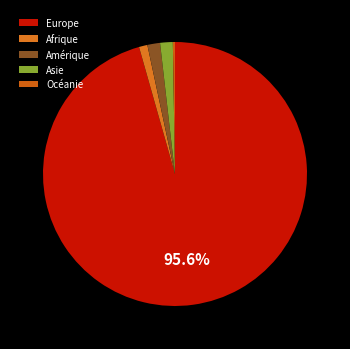

Which category accounts for the majority?

Europe